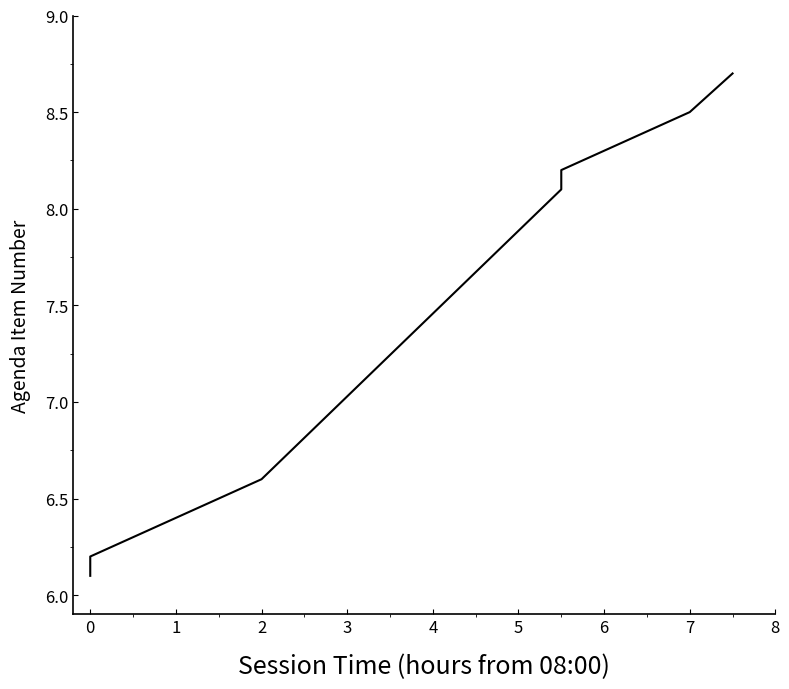

What value does the data have at 0?

6.2